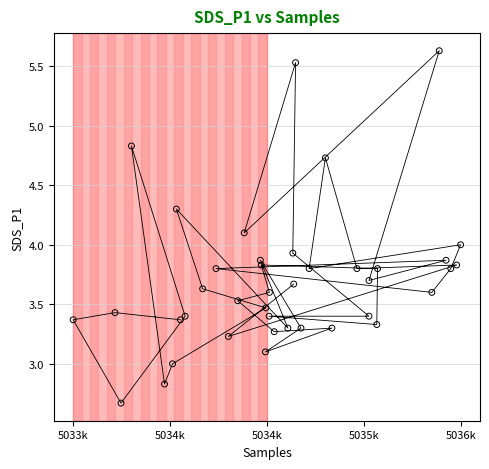

What is the range of X values (max minus min)?

2519.0